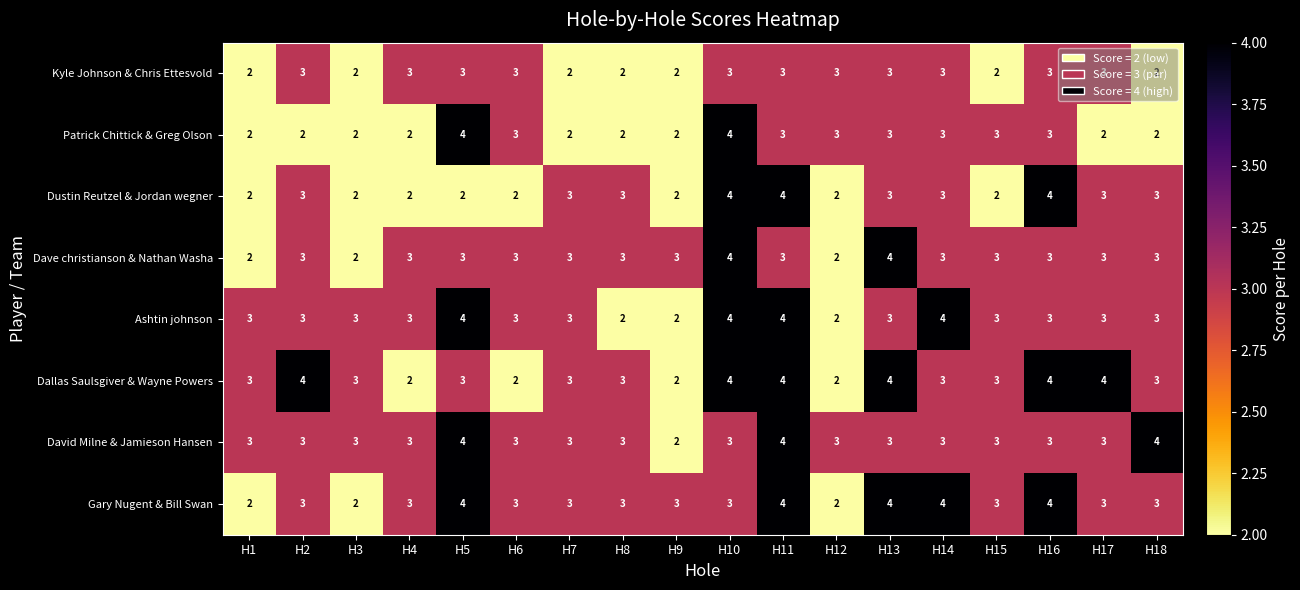

Count the Gary Nugent & Bill Swan values in the range 3 to 4.

15